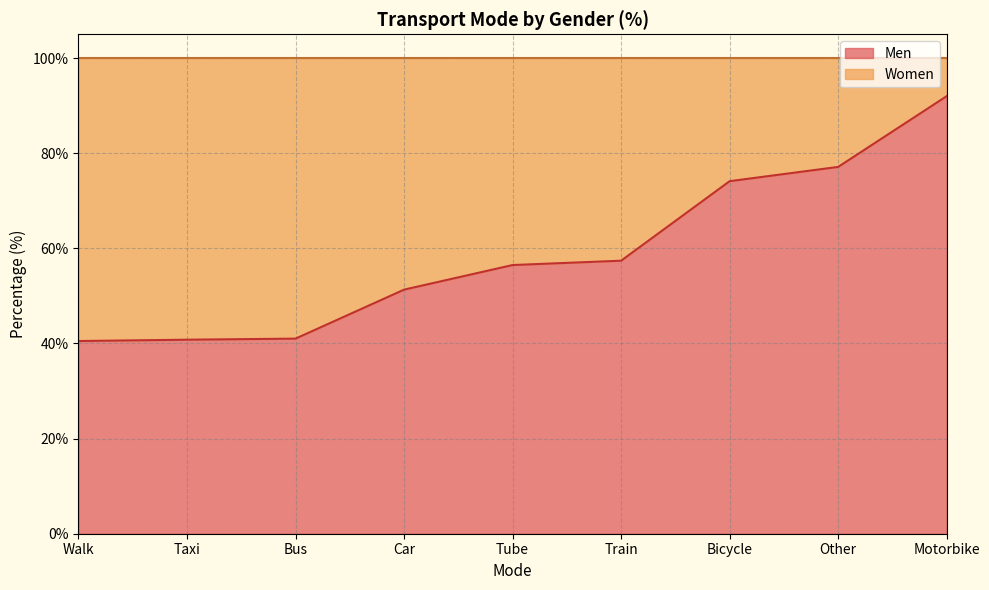

How many values exceed 56?

5